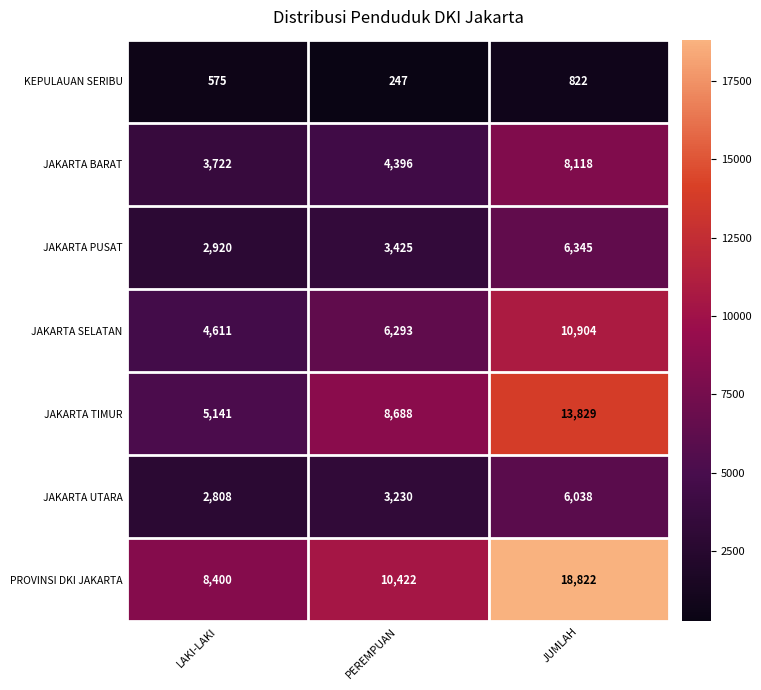

Reading left to right, extract all data points from this chart.

KEPULAUAN SERIBU: 575	247	822
JAKARTA BARAT: 3722	4396	8118
JAKARTA PUSAT: 2920	3425	6345
JAKARTA SELATAN: 4611	6293	10904
JAKARTA TIMUR: 5141	8688	13829
JAKARTA UTARA: 2808	3230	6038
PROVINSI DKI JAKARTA: 8400	10422	18822